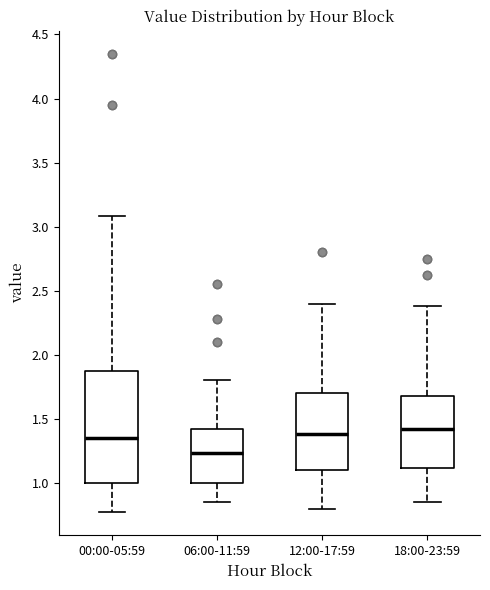

Reading left to right, read every box against the y-axis: the position of its median line, the range the box covers, and the ends of its whiskers. The values are not printed on the chart, so give them approximately, as read against the axis.

00:00-05:59: median 1.35, box 1.00 to 1.85, whiskers 0.75 to 3.10
06:00-11:59: median 1.25, box 1.00 to 1.40, whiskers 0.85 to 1.80
12:00-17:59: median 1.40, box 1.10 to 1.70, whiskers 0.80 to 2.40
18:00-23:59: median 1.40, box 1.10 to 1.70, whiskers 0.85 to 2.40